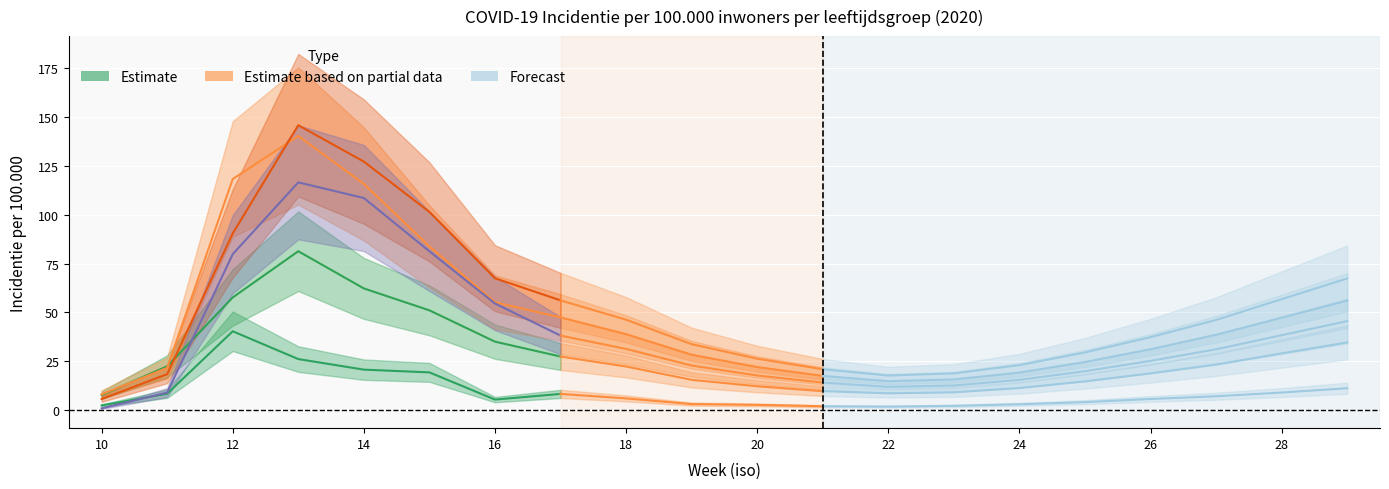

Where is 15-29 jr nearest to the value 44?

15